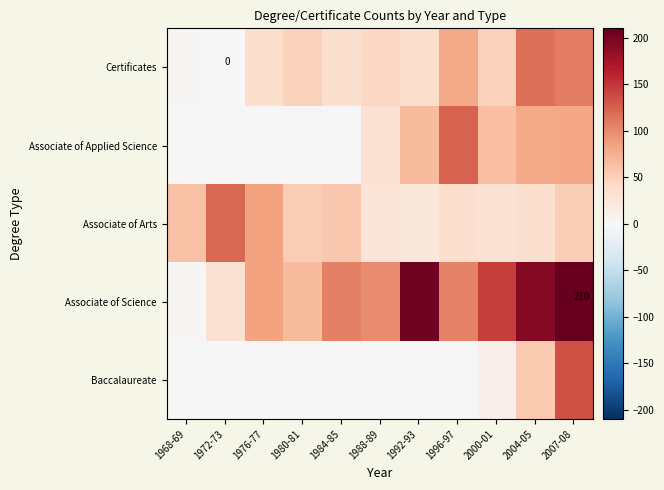

At which category is the sum across all series the highest?

2007-08